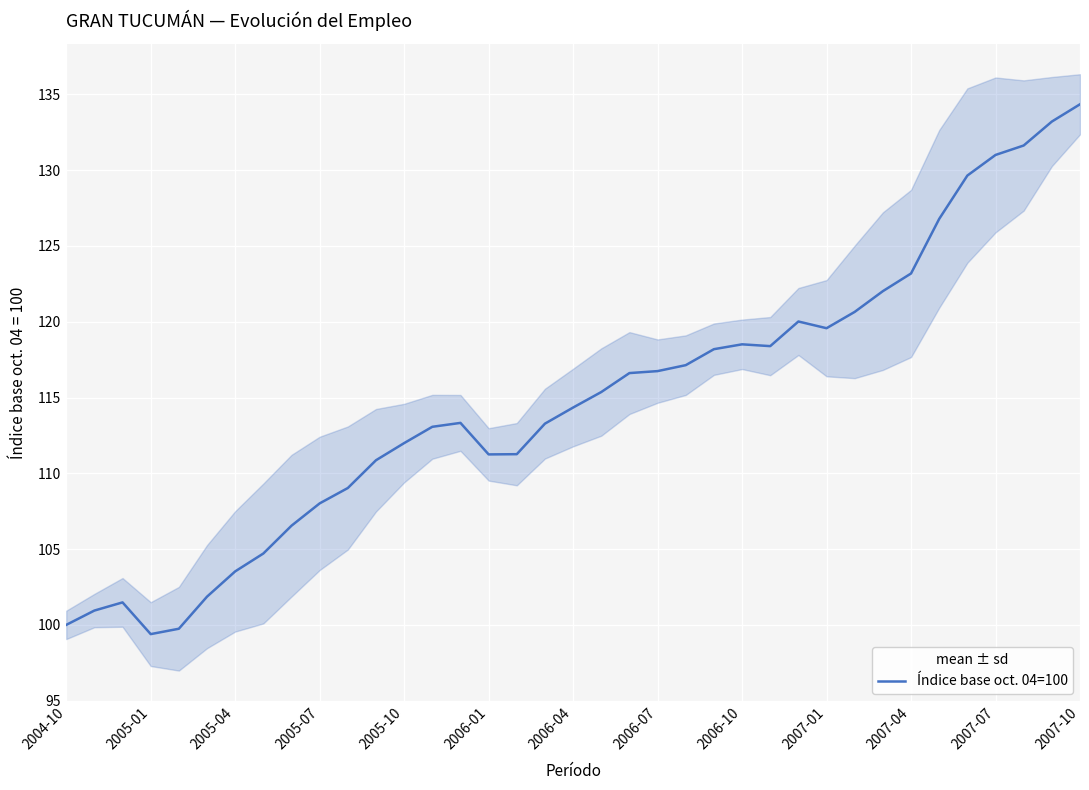

What is the minimum value for Índice base oct. 04=100?

99.4